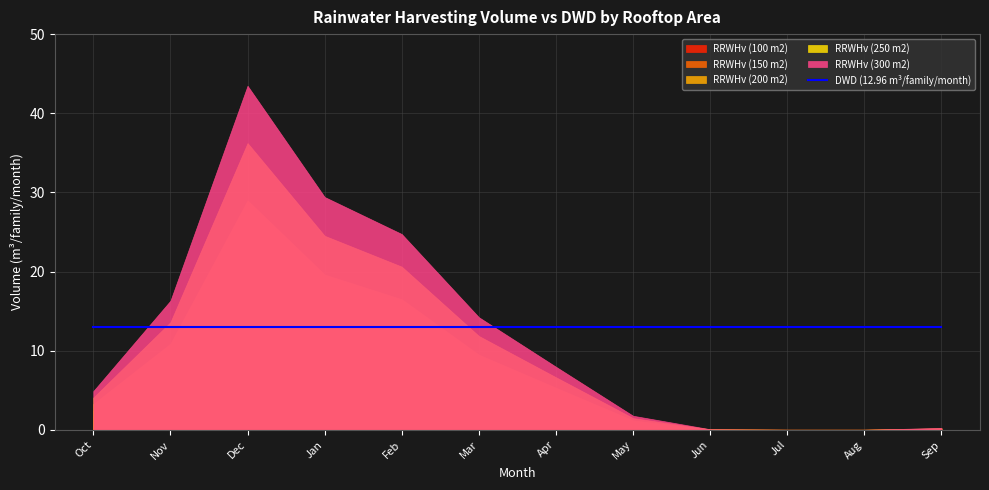

Reading left to right, what are all the values shown in this chart?

RRWHv (100 m2): 1.6	5.4	14.5	9.8	8.2	4.7	2.7	0.6	0.0	0.0	0.0	0.1
RRWHv (150 m2): 2.4	8.2	21.7	14.7	12.4	7.1	4.0	0.9	0.0	0.0	0.0	0.1
RRWHv (200 m2): 3.3	10.9	29.0	19.6	16.5	9.5	5.3	1.2	0.0	0.0	0.0	0.2
RRWHv (250 m2): 4.1	13.6	36.2	24.5	20.6	11.9	6.6	1.5	0.1	0.0	0.0	0.2
RRWHv (300 m2): 4.9	16.3	43.5	29.4	24.7	14.2	8.0	1.8	0.1	0.0	0.0	0.2